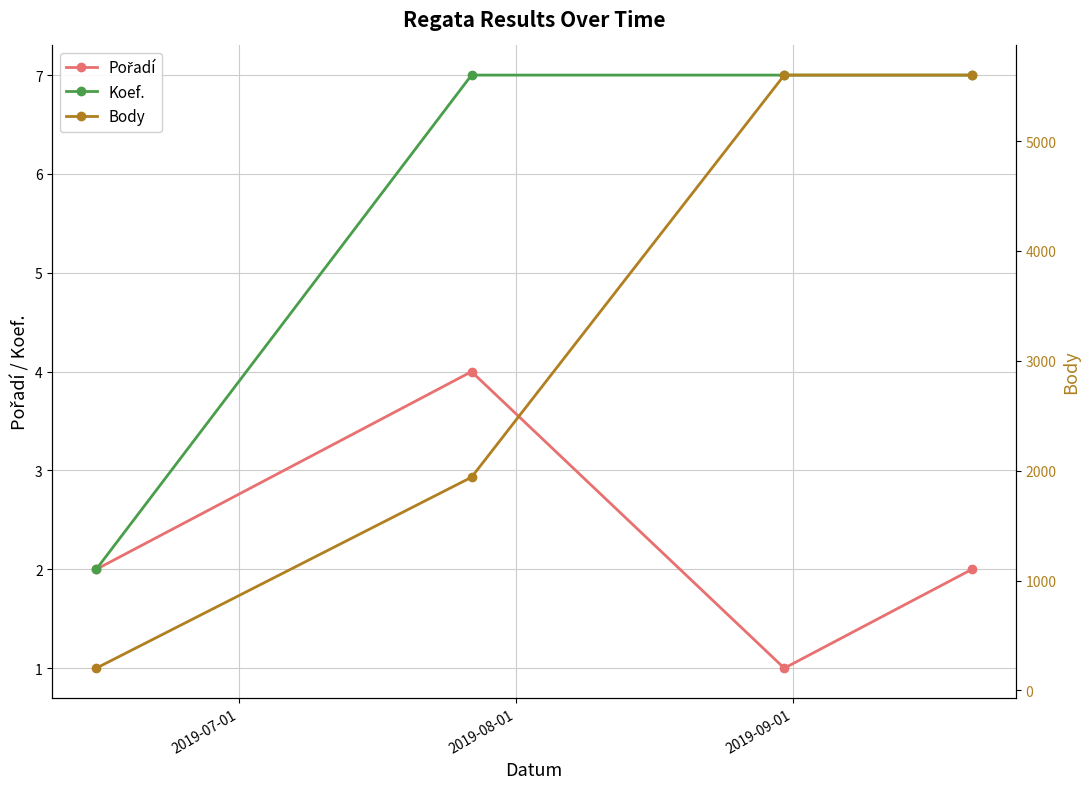

True or false: Koef. has more than 2 points higher than both neighbors.

False